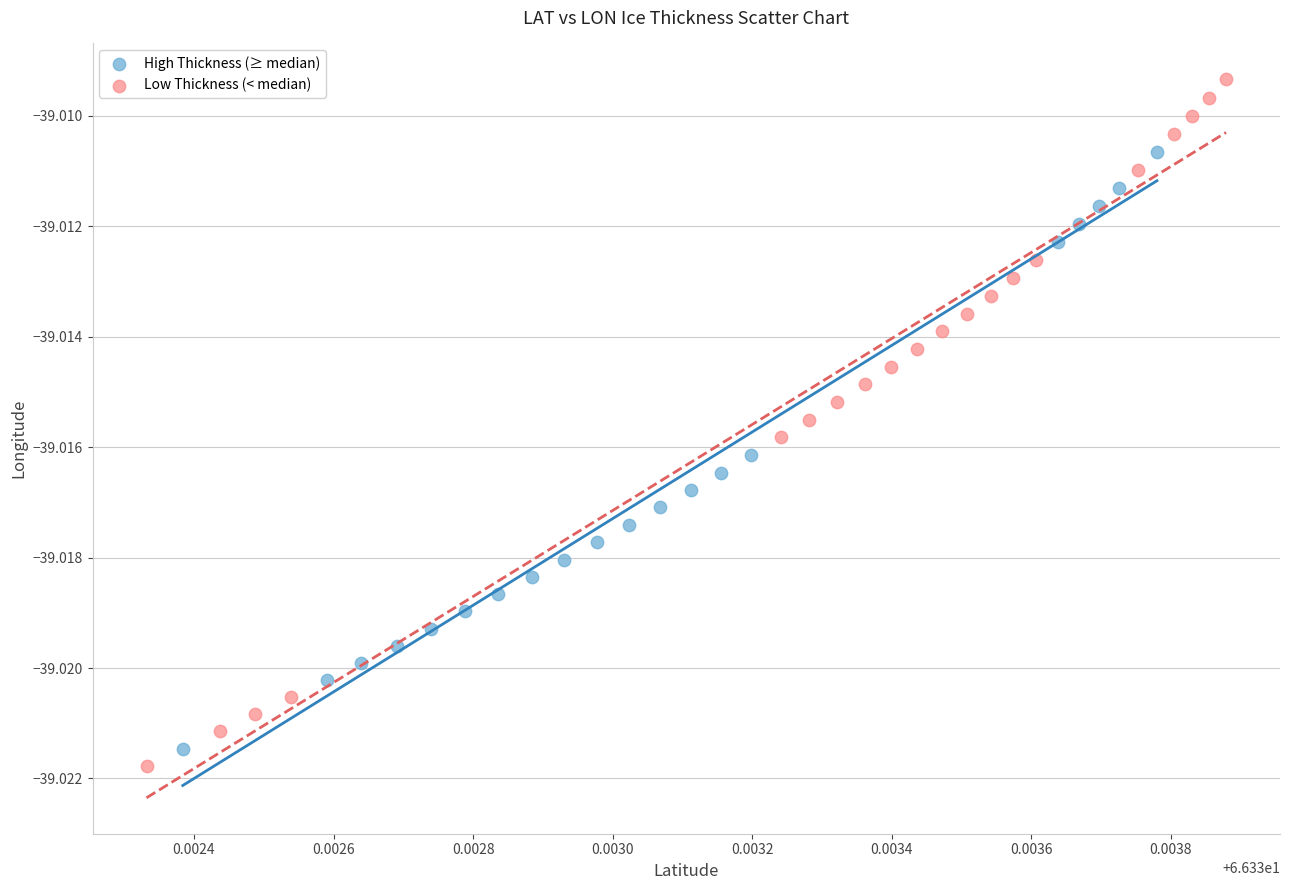

Which series has the largest Y range (max minus min)?

Low Thickness (< median)